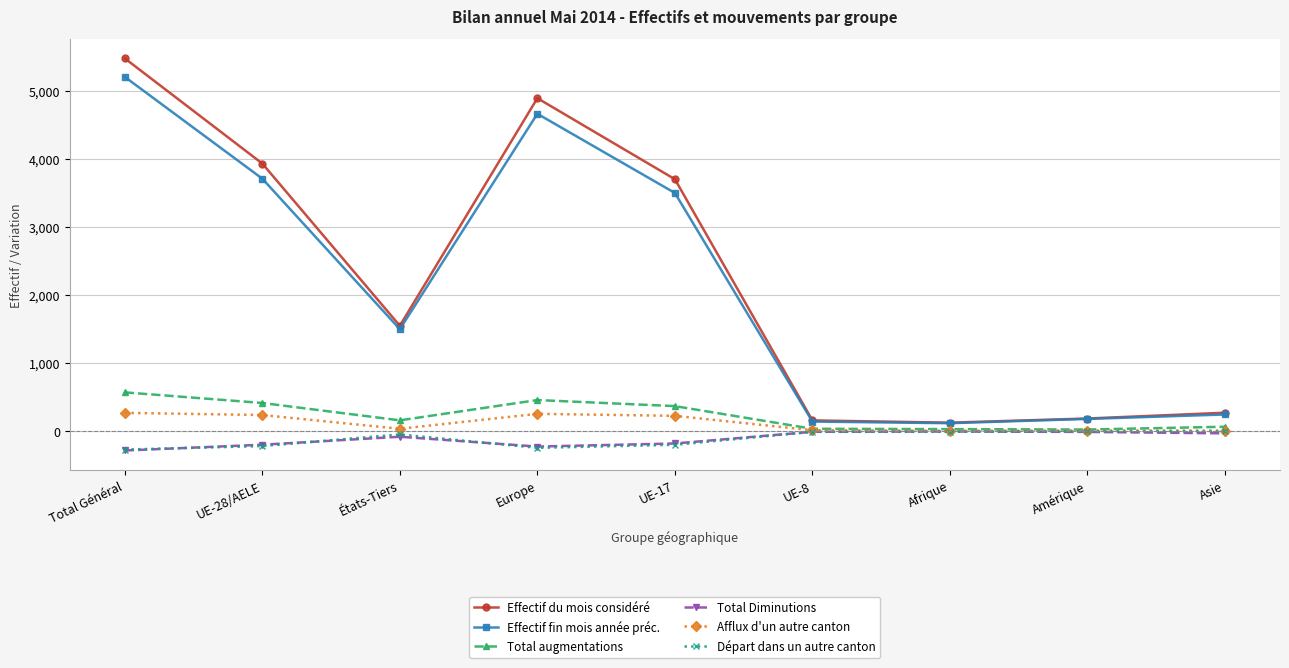

What is the greatest value displayed?

5473